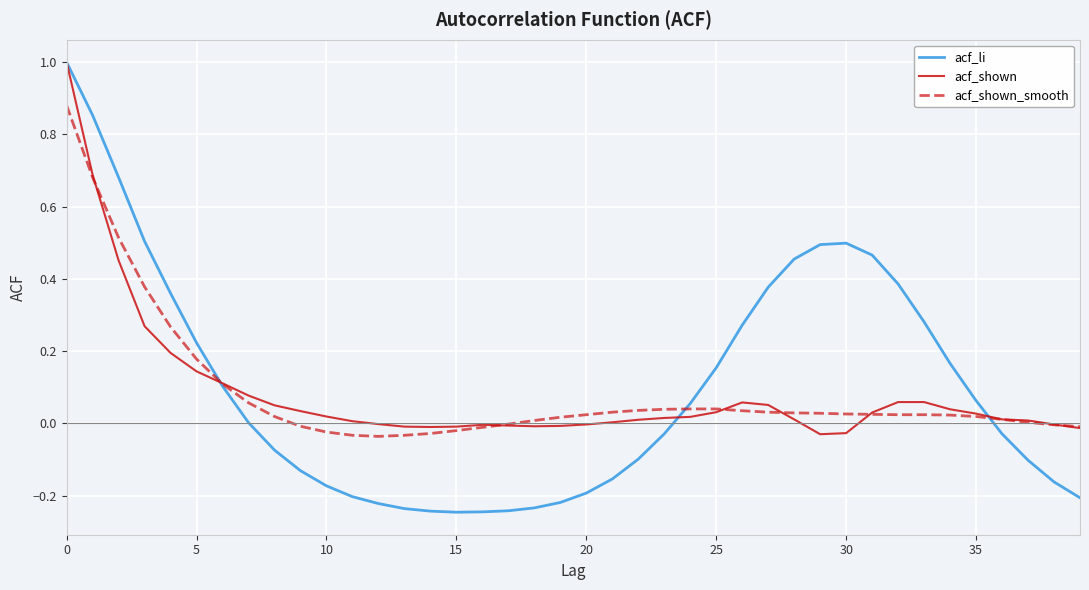

Which series has the largest range (max minus min)?

acf_li